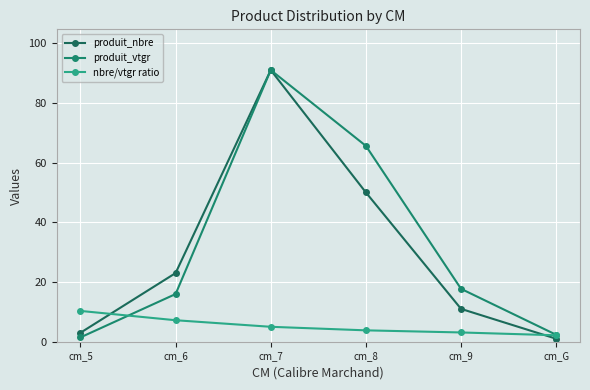

True or false: produit_vtgr has a value of 1.3 at cm_G.

False